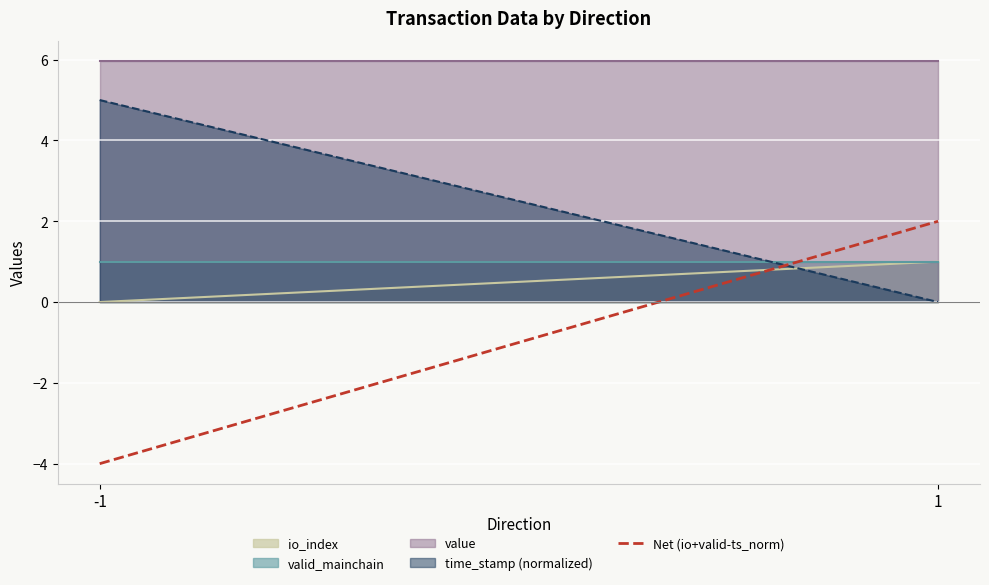

Read the value at -1.

-4